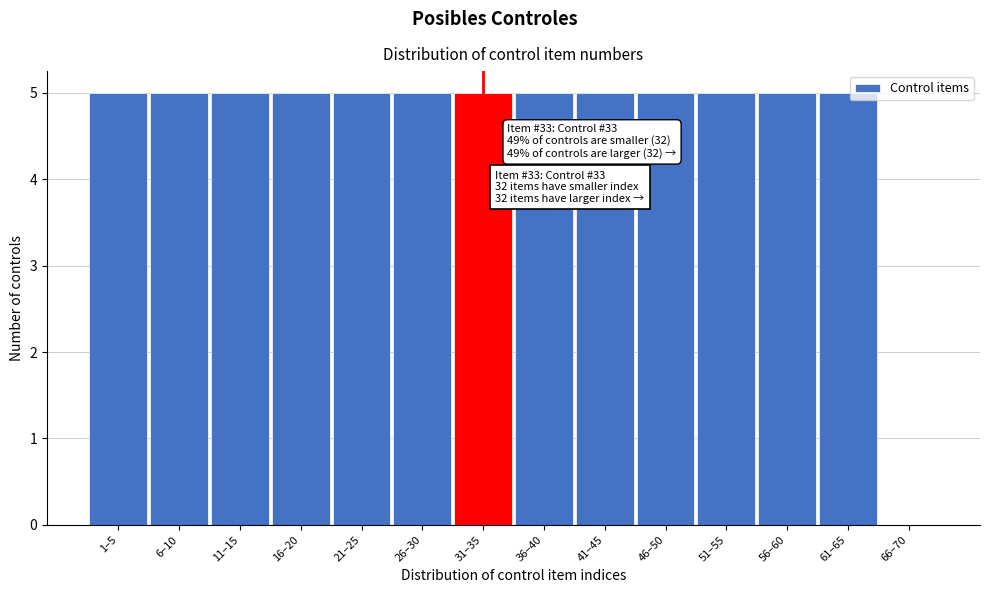

Reading left to right, what are all the values shown in this chart?

1–5=5	6–10=5	11–15=5	16–20=5	21–25=5	26–30=5	31–35=5	36–40=5	41–45=5	46–50=5	51–55=5	56–60=5	61–65=5	66–70=0